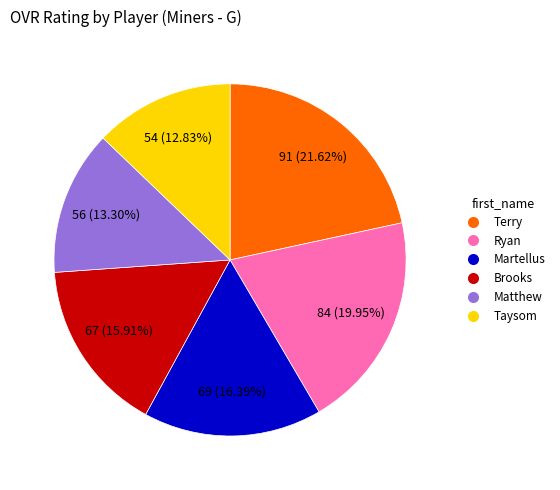

Does any single category account for the majority?

No